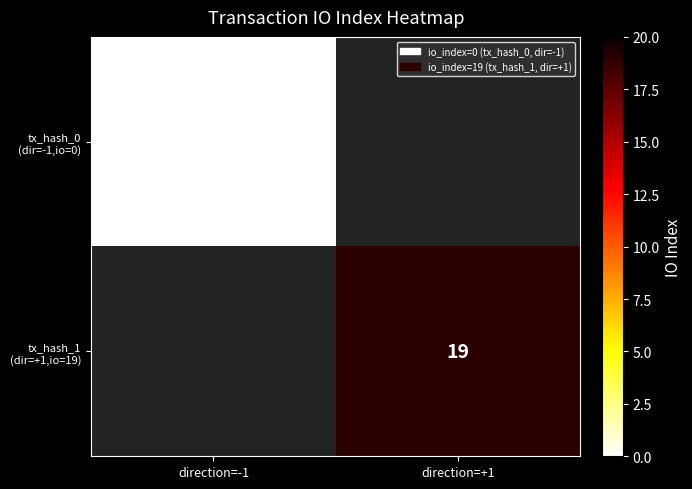

Rank the series at direction=-1 from highest to lowest value.

tx_hash_0 (dir=-1,io=0), tx_hash_1 (dir=+1,io=19)